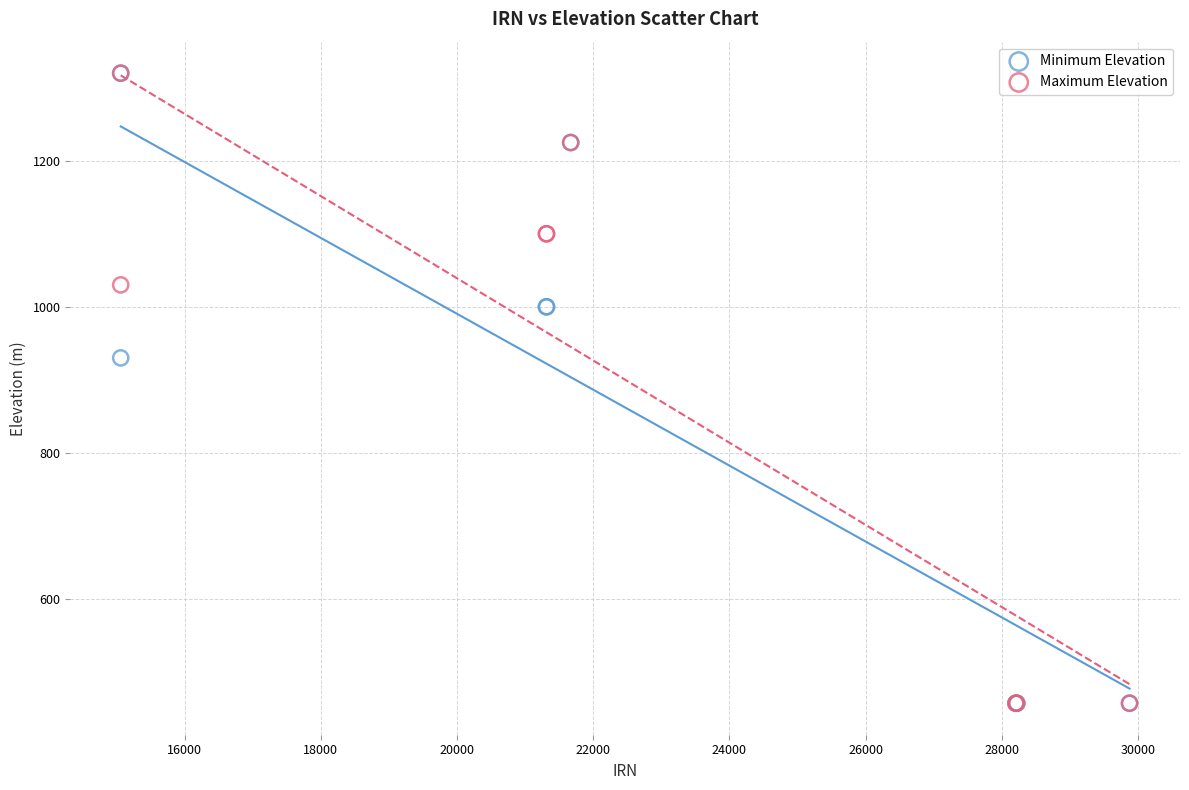

What are all the series names shown in the legend?

Minimum Elevation, Maximum Elevation